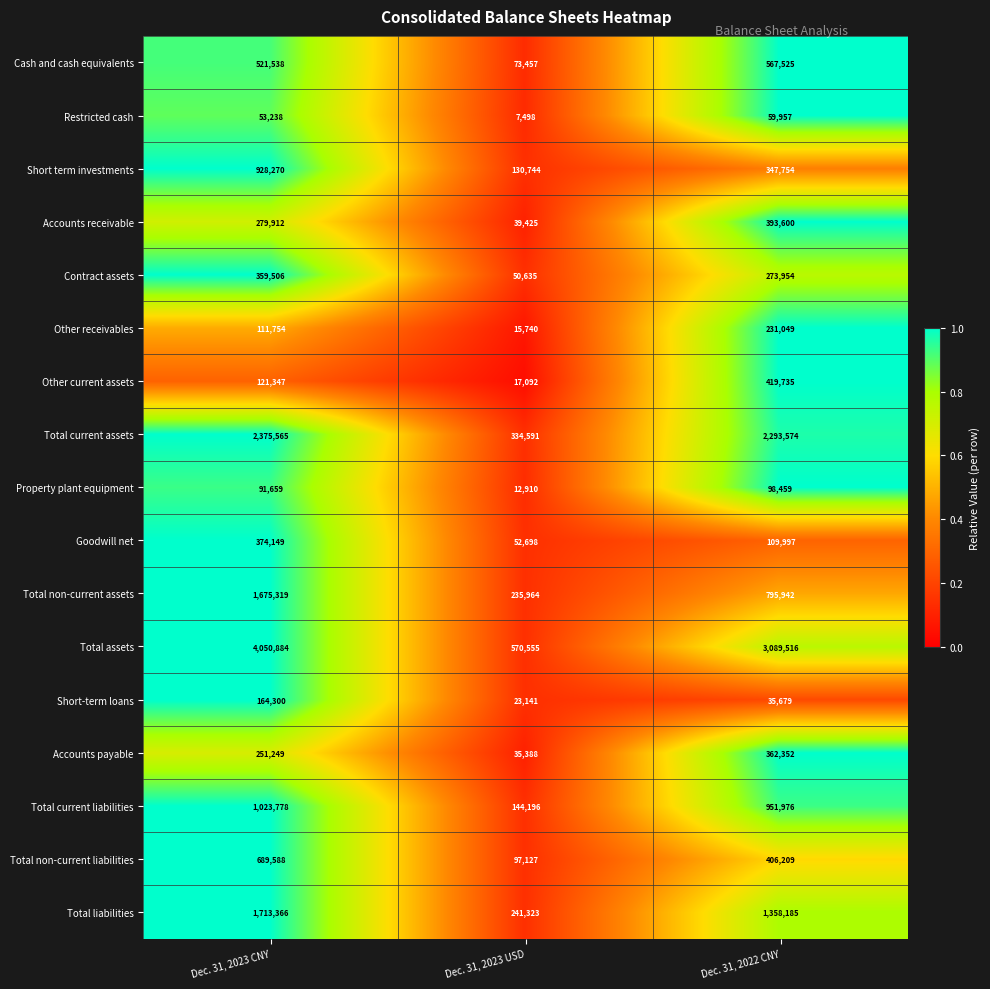

What is the difference between the maximum and minimum values in the Cash and cash equivalents series?

494068